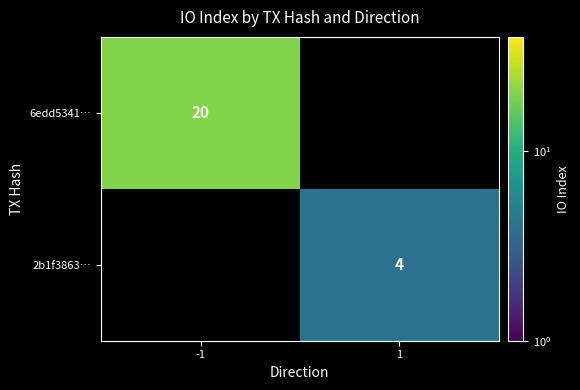

Where is 6edd5341… nearest to the value 10?

-1